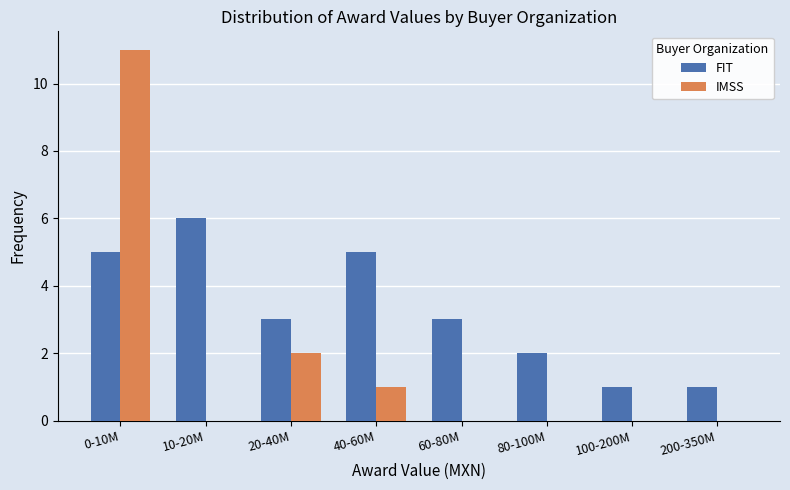

Reading left to right, what are all the values shown in this chart?

FIT: 0-10M=5	10-20M=6	20-40M=3	40-60M=5	60-80M=3	80-100M=2	100-200M=1	200-350M=1
IMSS: 0-10M=11	10-20M=0	20-40M=2	40-60M=1	60-80M=0	80-100M=0	100-200M=0	200-350M=0